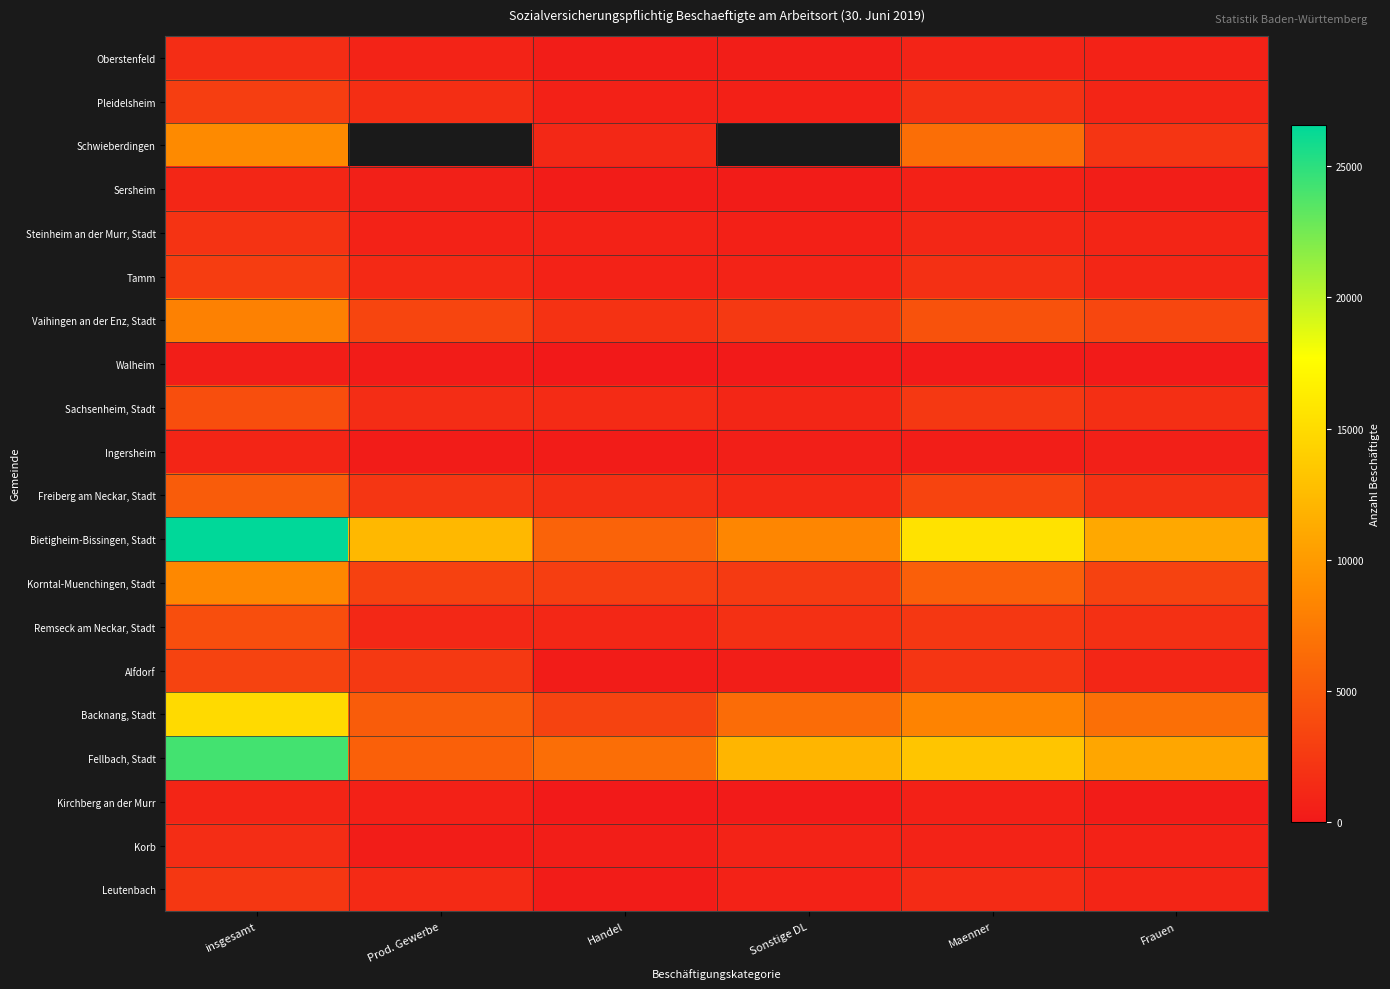

Which category has the lowest value in the Fellbach, Stadt series?

Prod. Gewerbe